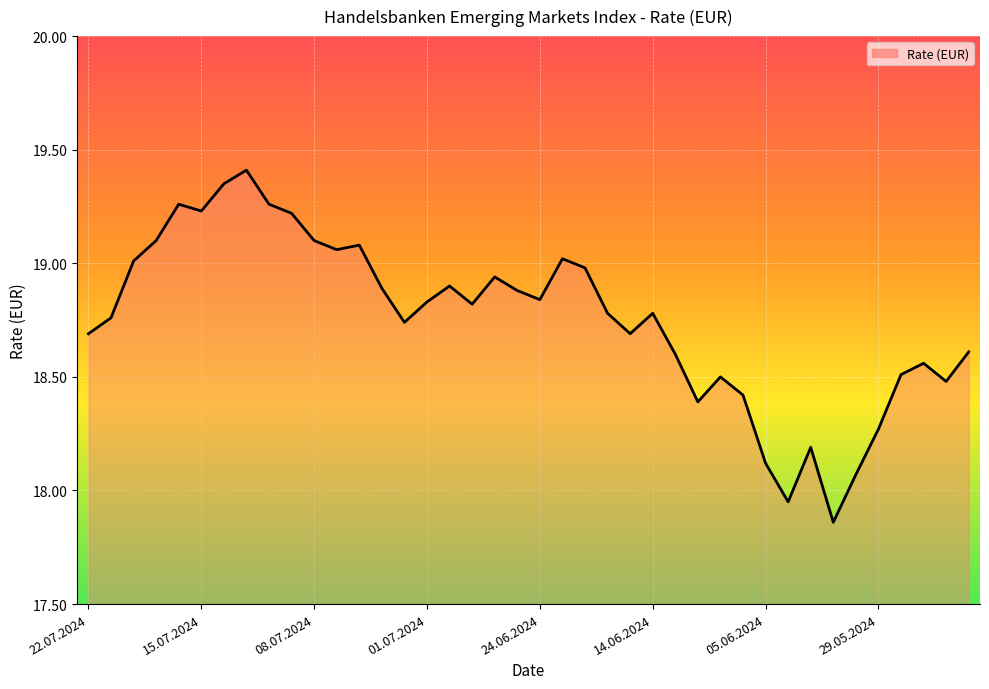

Does the chart have visible grid lines?

Yes